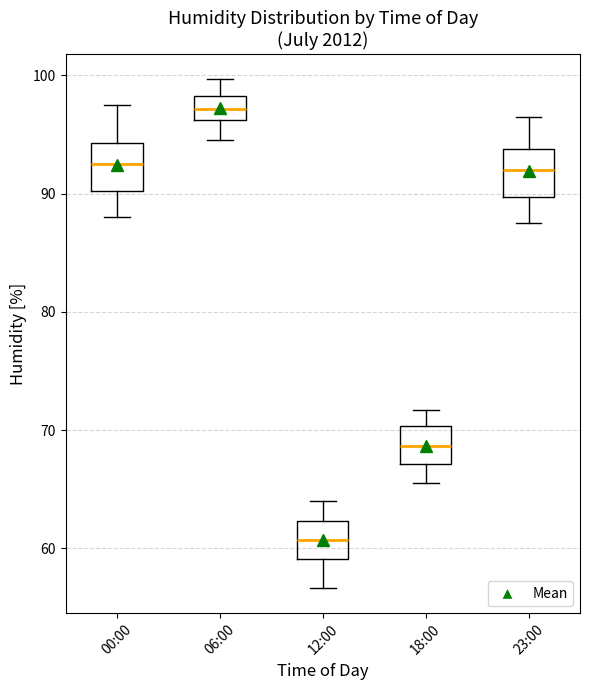

Which box has the highest median line?

06:00